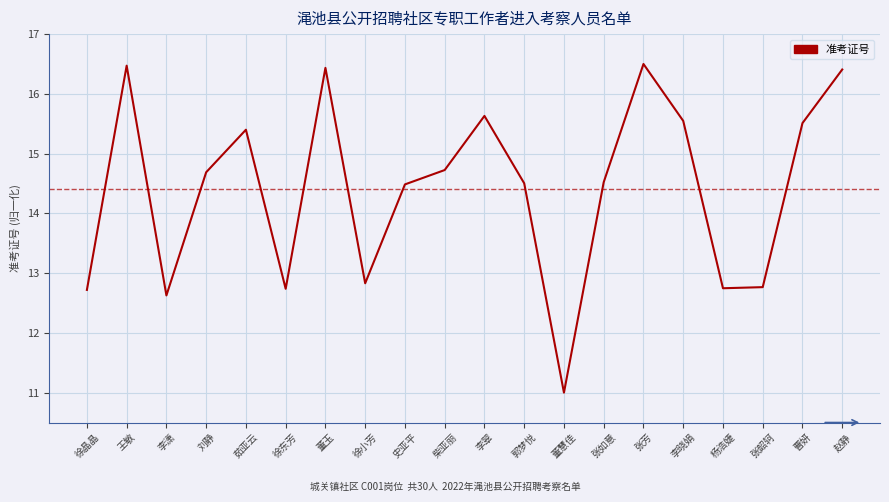

What position from the left is 徐东芳?

6